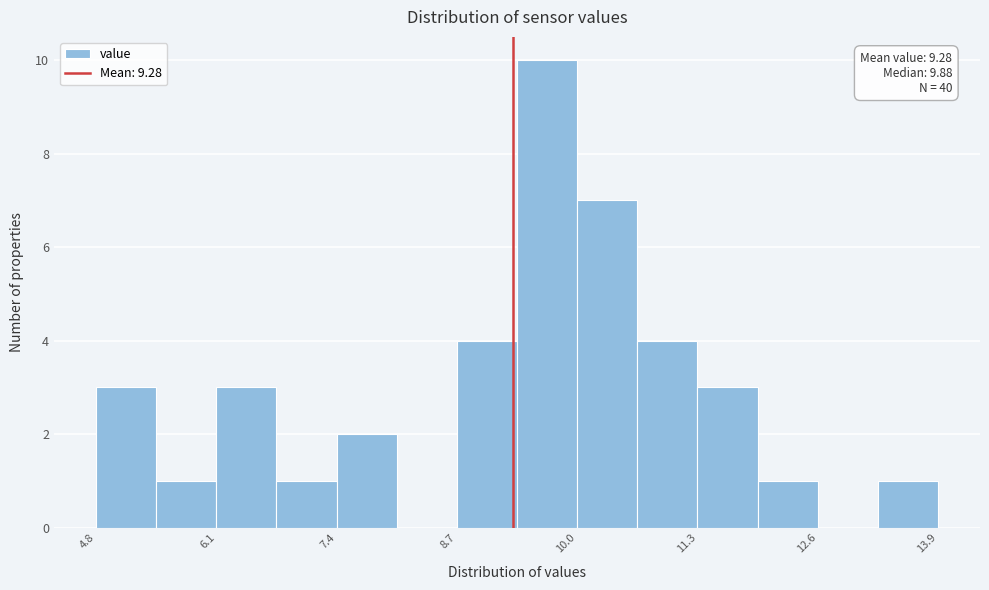

Read against the x-axis, roughly where is the centre of the tallest bar?

9.6